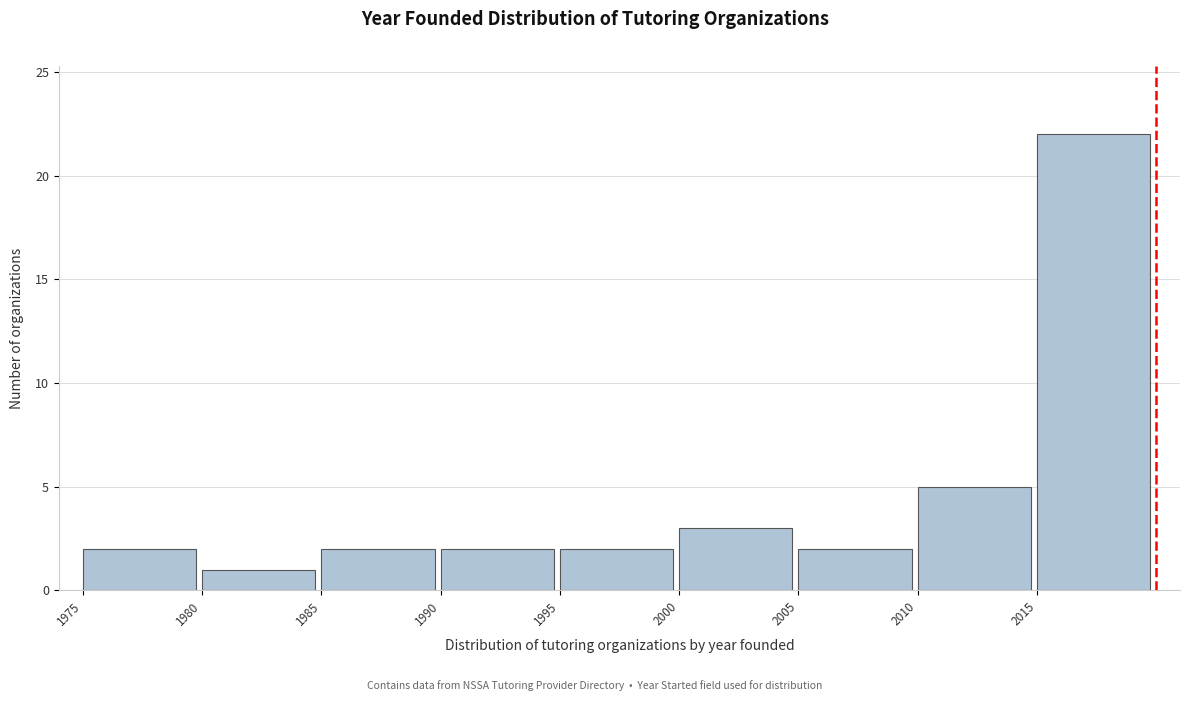

Over which range of the x-axis is the bar tallest?

2015 to 2020